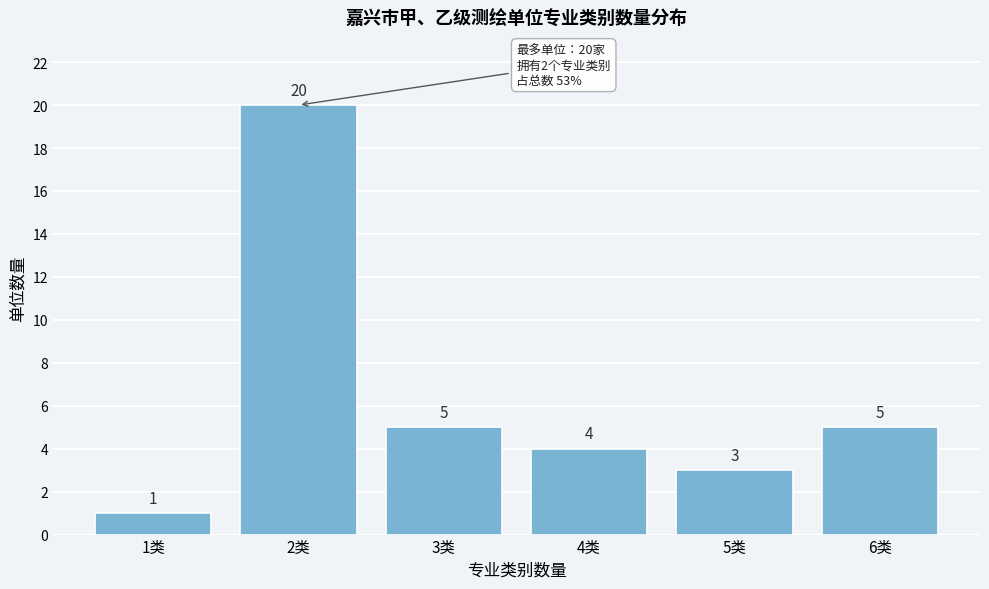

Reading left to right, extract all data points from this chart.

1类=1	2类=20	3类=5	4类=4	5类=3	6类=5